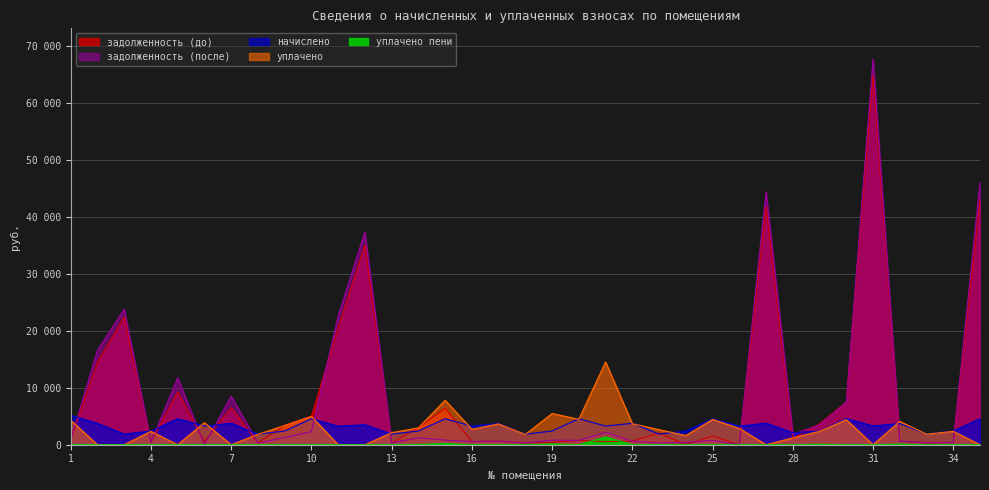

Reading right to left, list all the values displayed in this chart.

задолженность (до): 42927.0	399.8	315.7	617.2	64847.9	7489.9	3670.0	1074.3	41742.2	0.0	1534.0	0.0	2053.5	626.4	545.6	760.5	400.7	308.2	621.4	544.0	6405.4	3001.1	311.5	34999.8	20500.5	5008.3	3373.8	309.9	6493.4	545.6	9264.3	399.8	22402.7	14462.4	861.3
начислено: 4558.2	2399.0	1894.3	3703.5	3298.7	4583.2	2409.1	2094.2	3783.5	3258.7	4538.2	2404.0	1864.3	3758.5	3273.7	4563.2	2404.0	1849.3	3728.5	3263.7	4558.2	2394.1	1869.2	3503.6	3253.7	4548.2	2399.0	1859.3	3768.5	3273.7	4563.2	2399.0	1864.3	3738.5	5167.9
уплачено: 0.0	2350.6	1856.0	4088.8	0.0	4397.9	2360.4	1200.0	0.0	2864.3	4445.8	1613.8	2645.1	3682.6	14517.6	4471.0	5475.7	1811.9	3653.2	2719.8	7804.5	2950.2	2105.2	0.0	0.0	4972.8	3373.8	1821.7	0.0	3861.6	0.0	2350.6	0.0	0.0	4302.8
задолженность (после): 46047.3	399.8	316.3	622.5	67615.7	7398.7	3475.5	1839.9	44374.7	0.0	756.2	400.7	310.9	626.4	2190.4	763.2	801.3	308.2	621.4	544.0	809.3	1208.8	311.5	37309.2	22541.4	2290.6	1258.8	309.9	8514.1	0.0	11742.2	399.8	23760.5	16555.6	861.3
уплачено пени: 0.0	0.7	2.1	115.4	0.0	0.0	97.4	0.0	0.0	0.0	1.1	0.0	37.5	0.0	1352.1	0.0	142.1	0.0	0.0	0.0	203.8	50.9	0.5	0.0	0.0	35.5	0.0	0.0	0.0	0.0	0.0	0.0	0.0	0.0	0.9